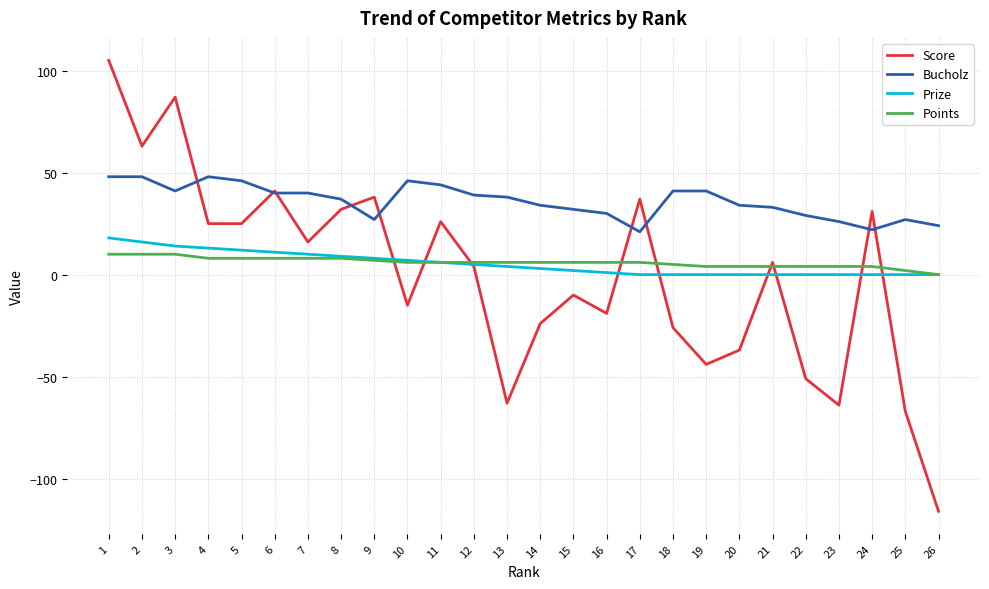

True or false: Points has a value of 2 at 25.

True